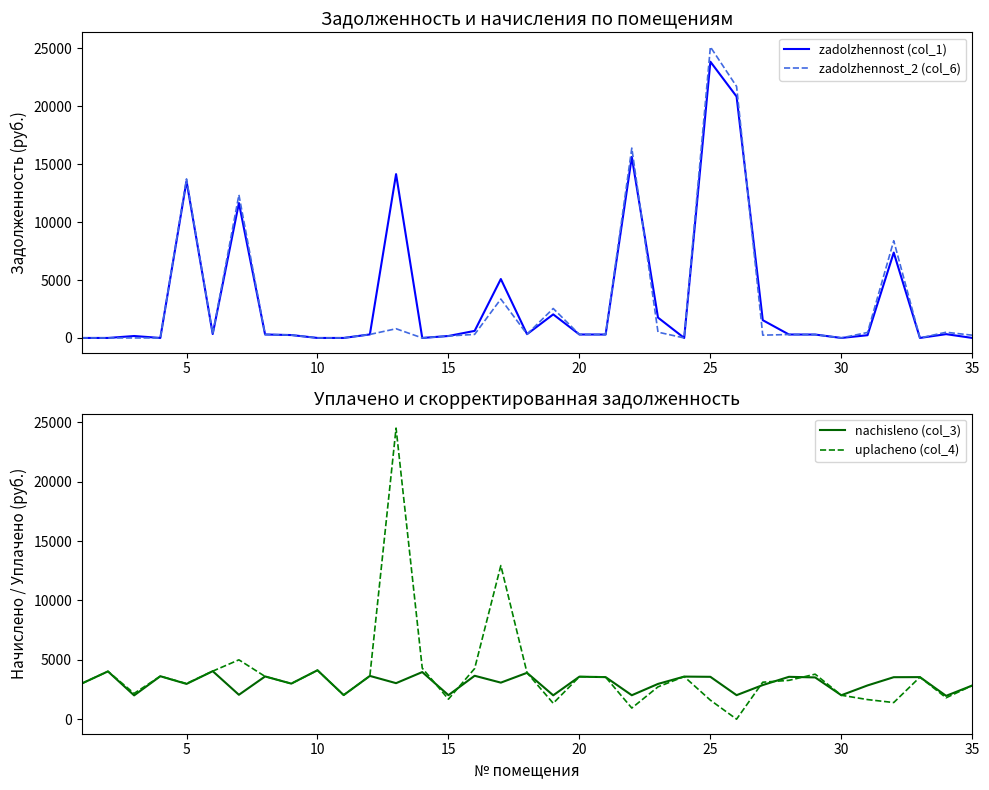

What is the average value of the nachisleno (col_3) series?

3079.1